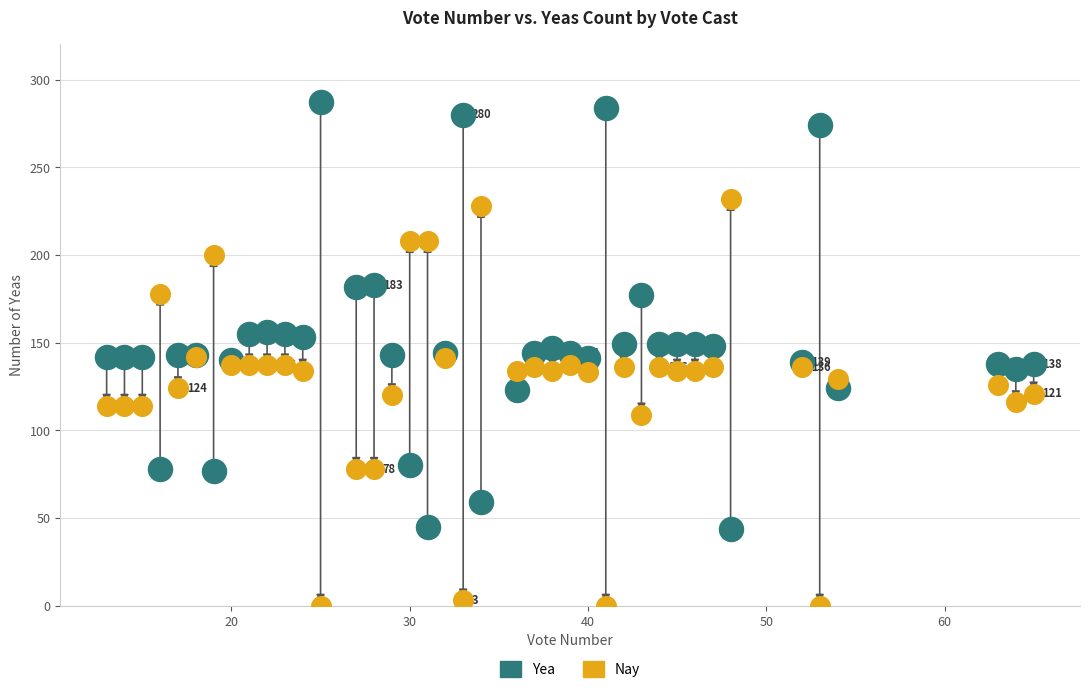

Which series contains the highest Y value?

Yea